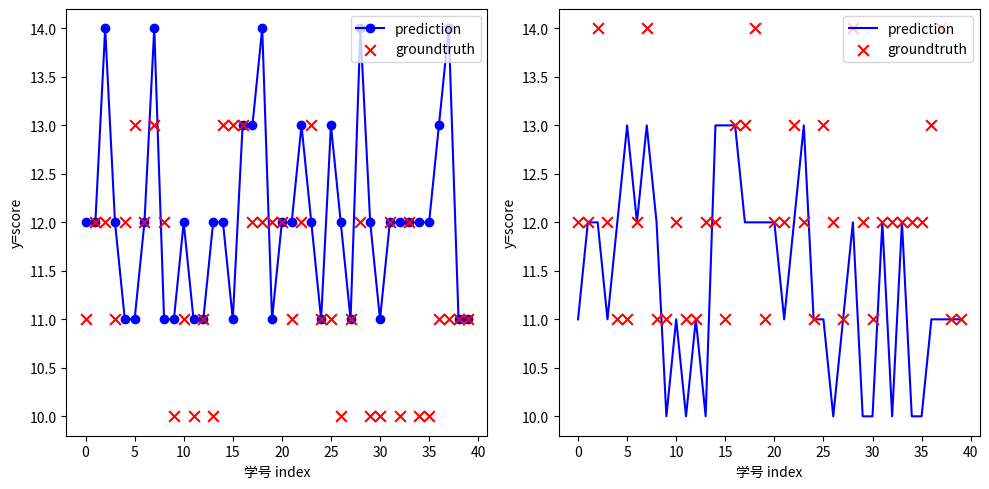

Which series reaches the minimum Y coordinate?

prediction